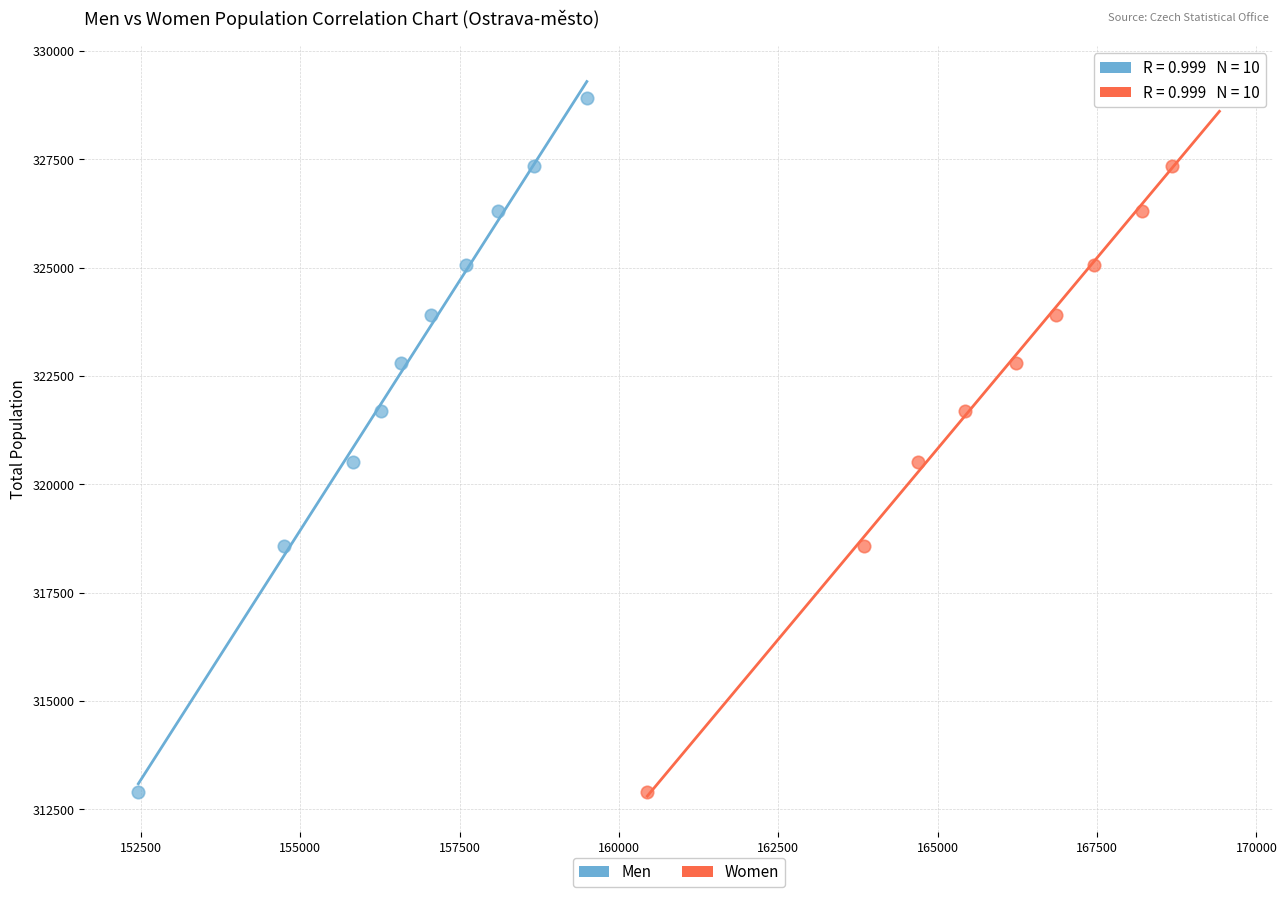

What are all the series names shown in the legend?

Men, Women